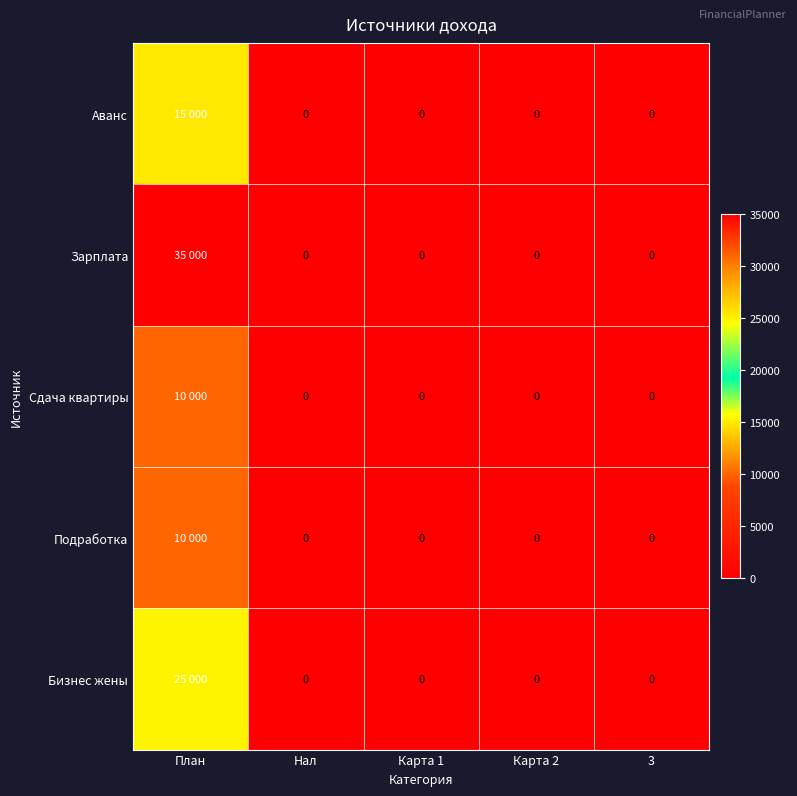

What is the sum of the Аванс values at Карта 1 and План?

15000